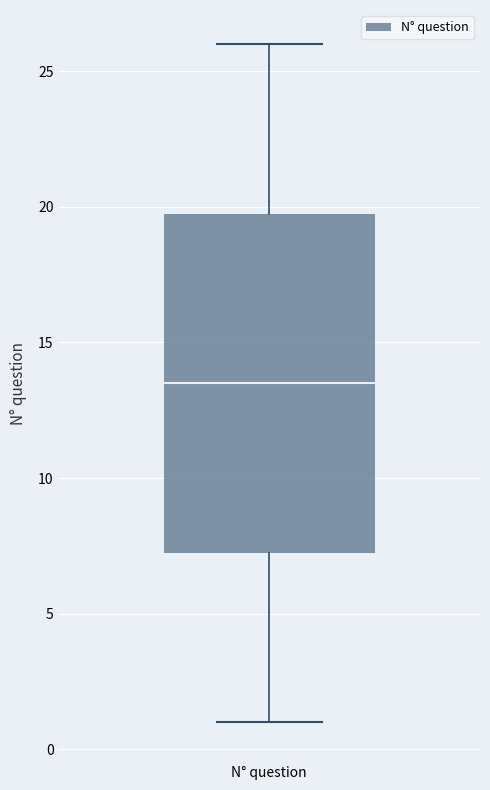

Where does the upper whisker of the box for N° question end on the y-axis? The values are not printed on the chart, so give them approximately, as read against the axis.

26.0